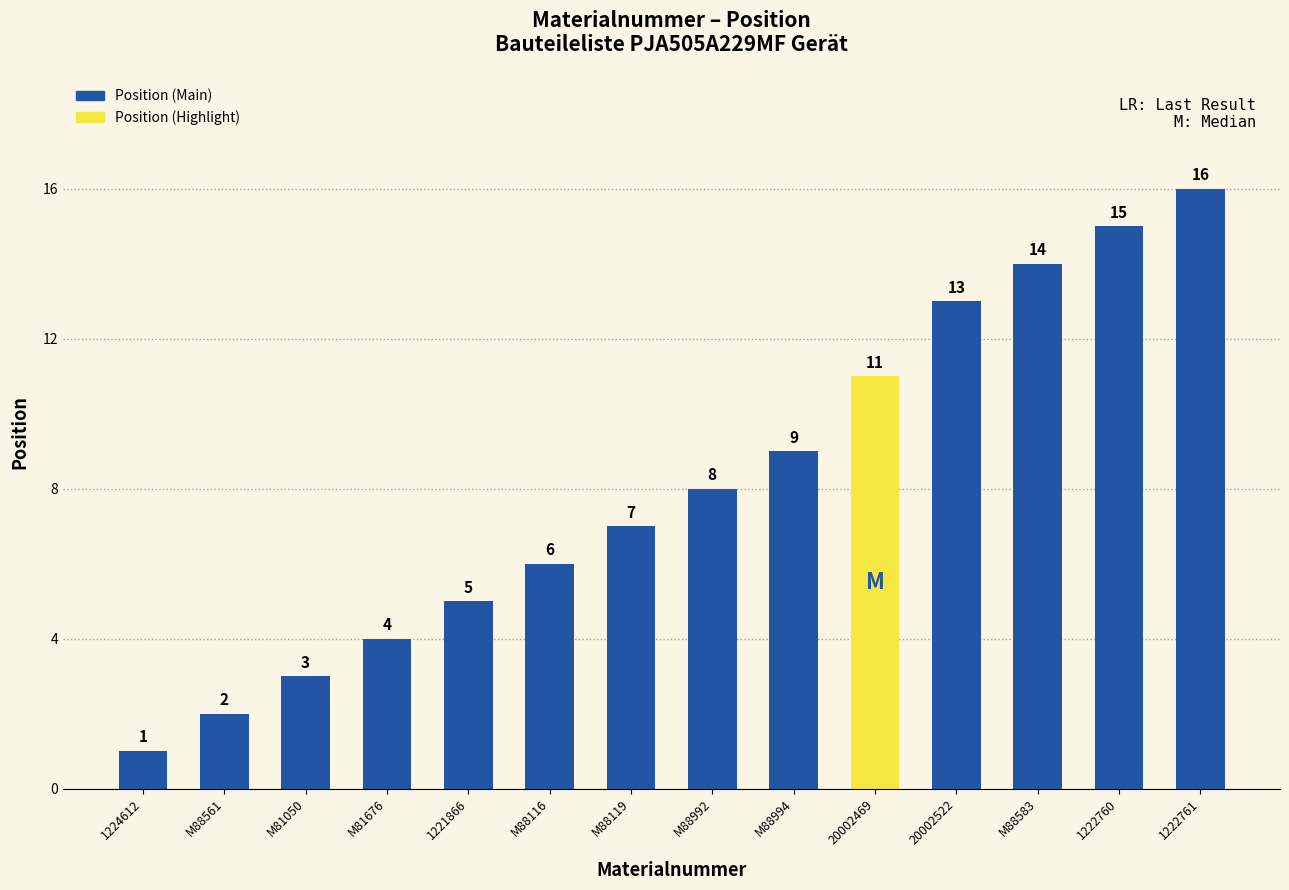

How many distinct data groups are displayed?

1